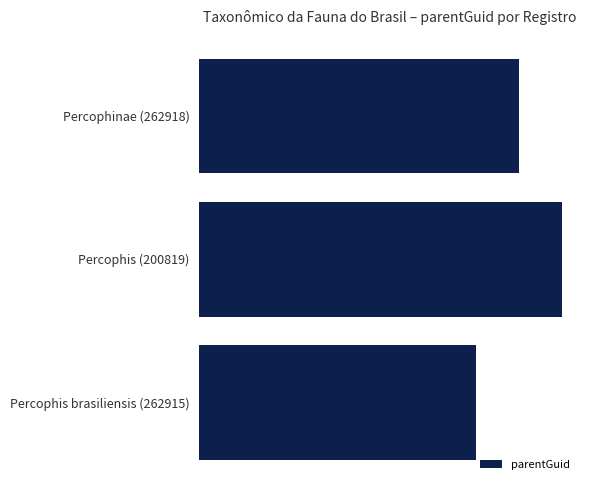

Rank the categories by value from lowest to highest.

Percophis brasiliensis (262915), Percophinae (262918), Percophis (200819)